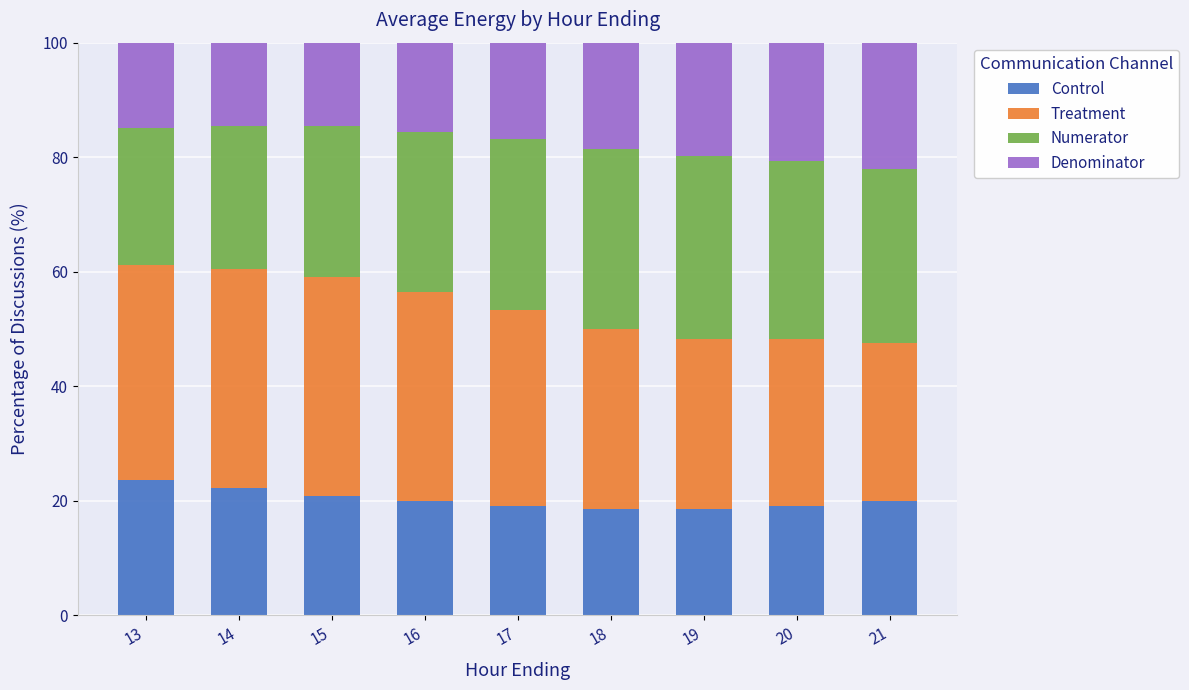

What is the total value across all series at 17?

100.0